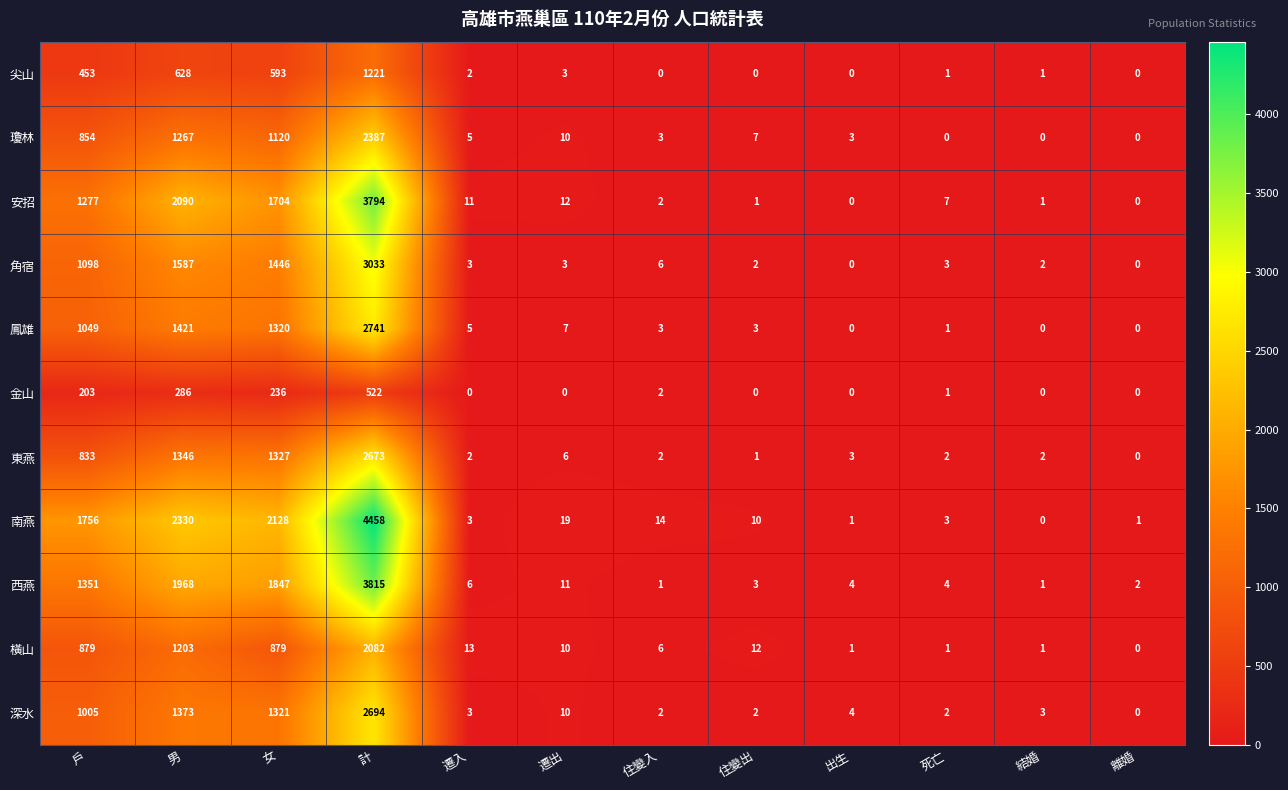

At which label does 金山 reach its peak?

計